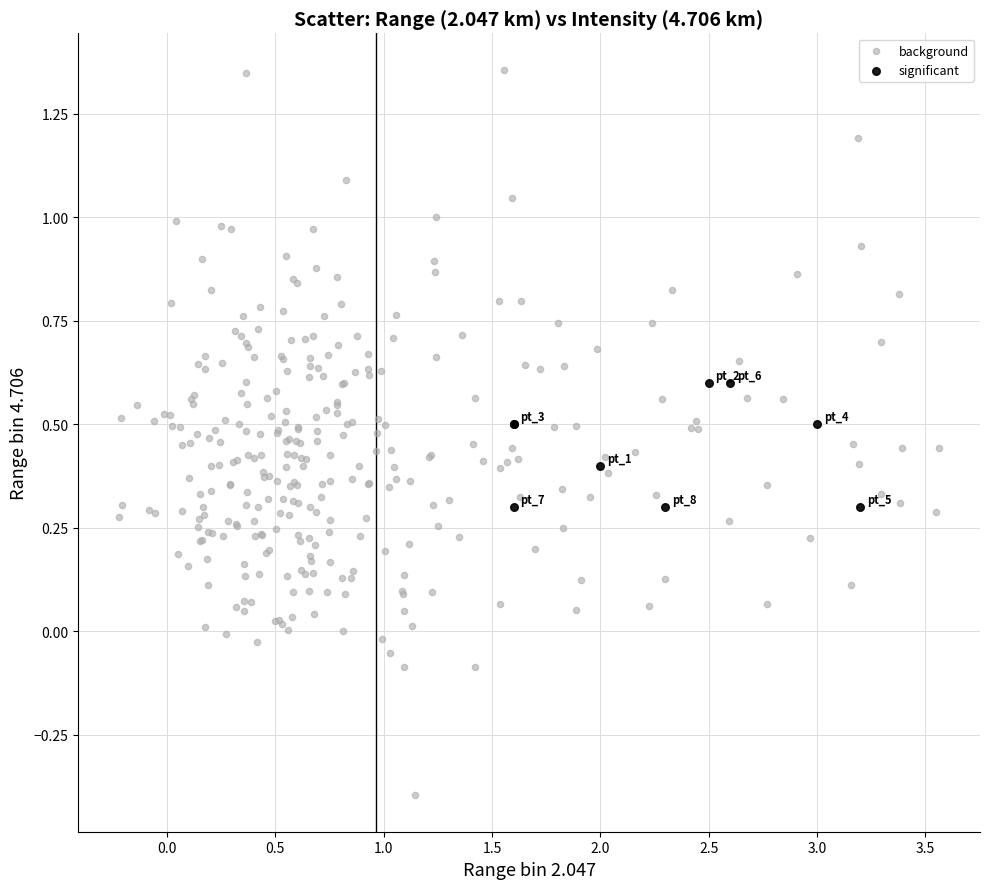

Which series reaches the minimum Y coordinate?

background